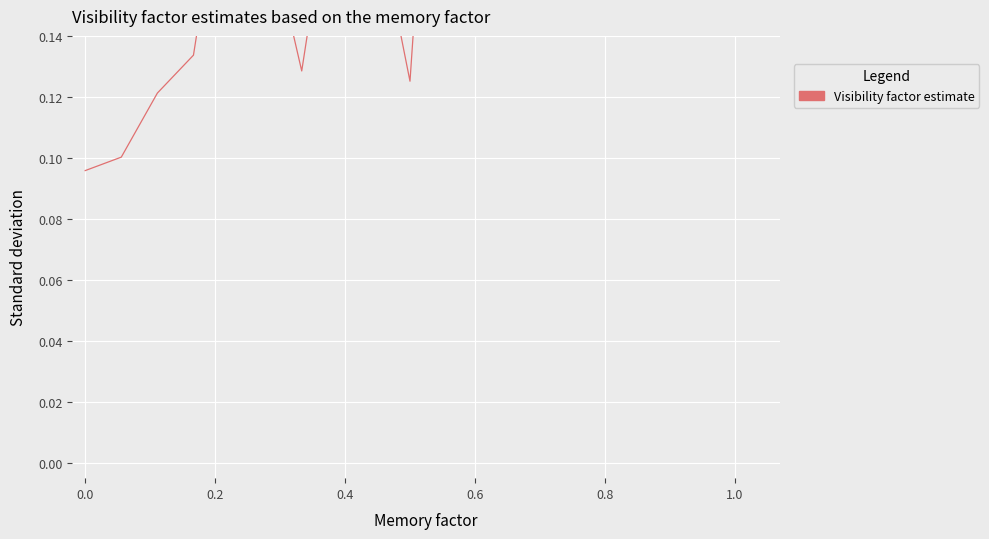

Is this an area chart (filled region under the line)?

No